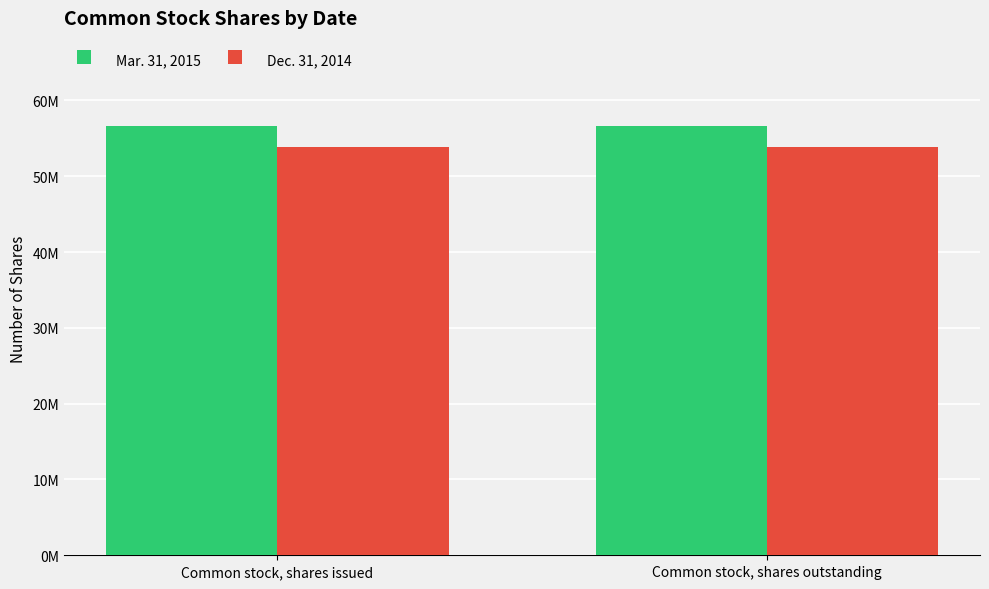

What are all the series names shown in the legend?

Mar. 31, 2015, Dec. 31, 2014